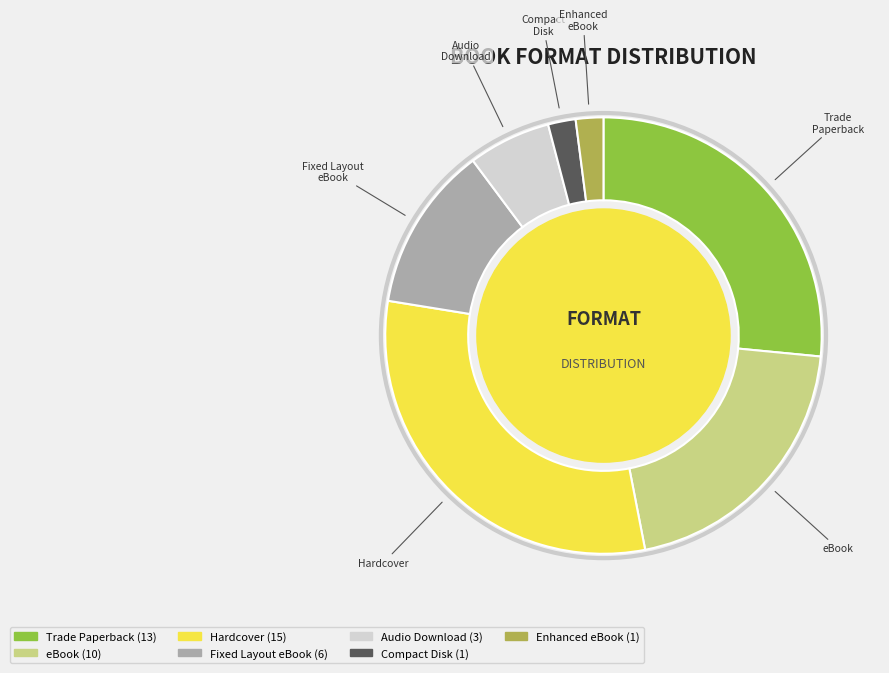

What is the largest slice in the pie chart?

Hardcover